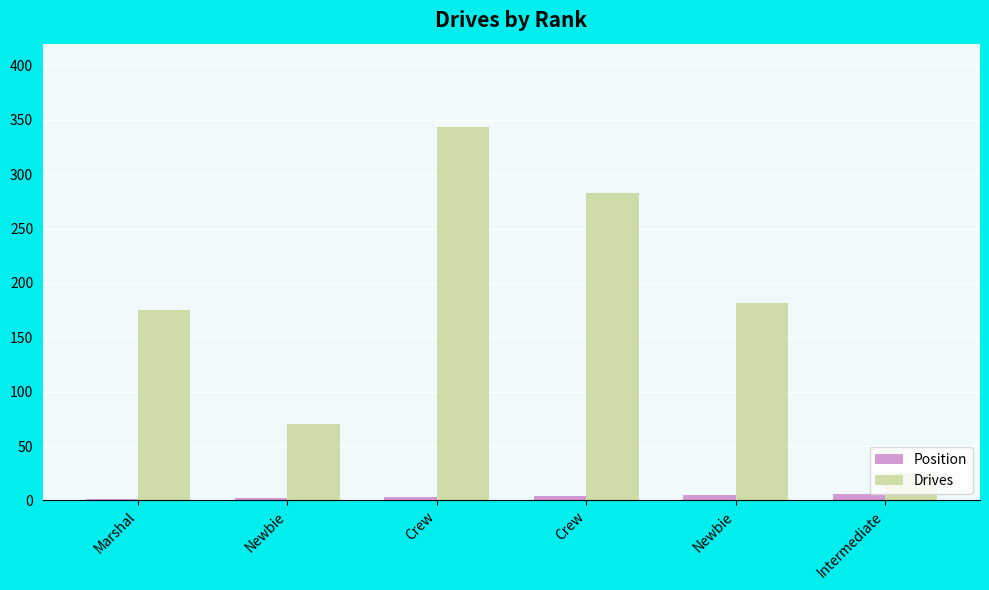

Count the number of categories in the chart.

6